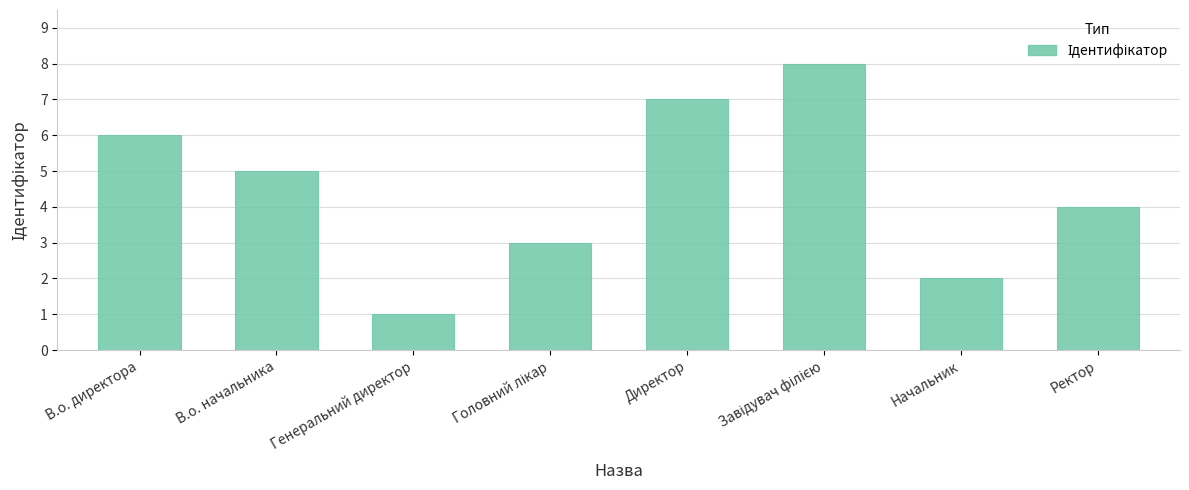

Between Генеральний директор and Начальник, which is larger?

Начальник